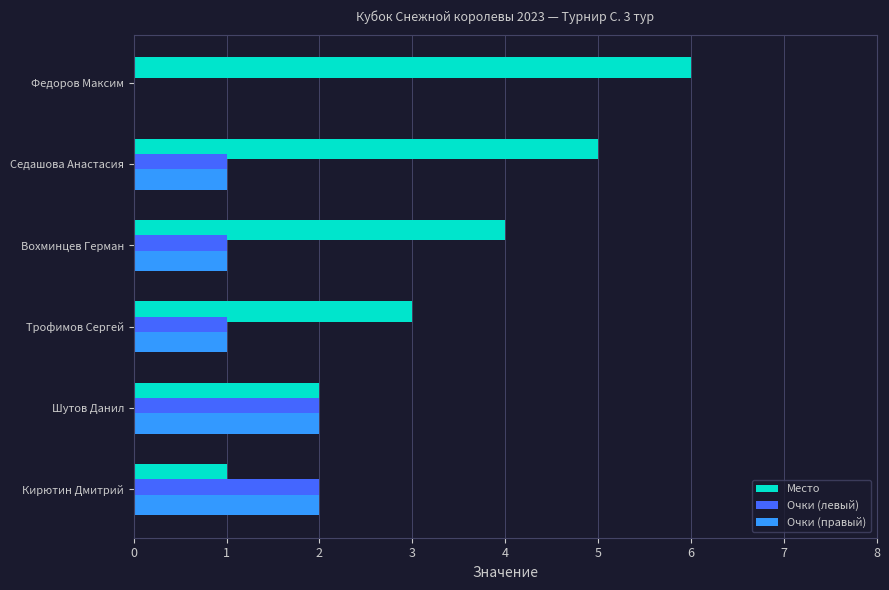

Between Трофимов Сергей and Федоров Максим, which series saw the biggest shift?

Место